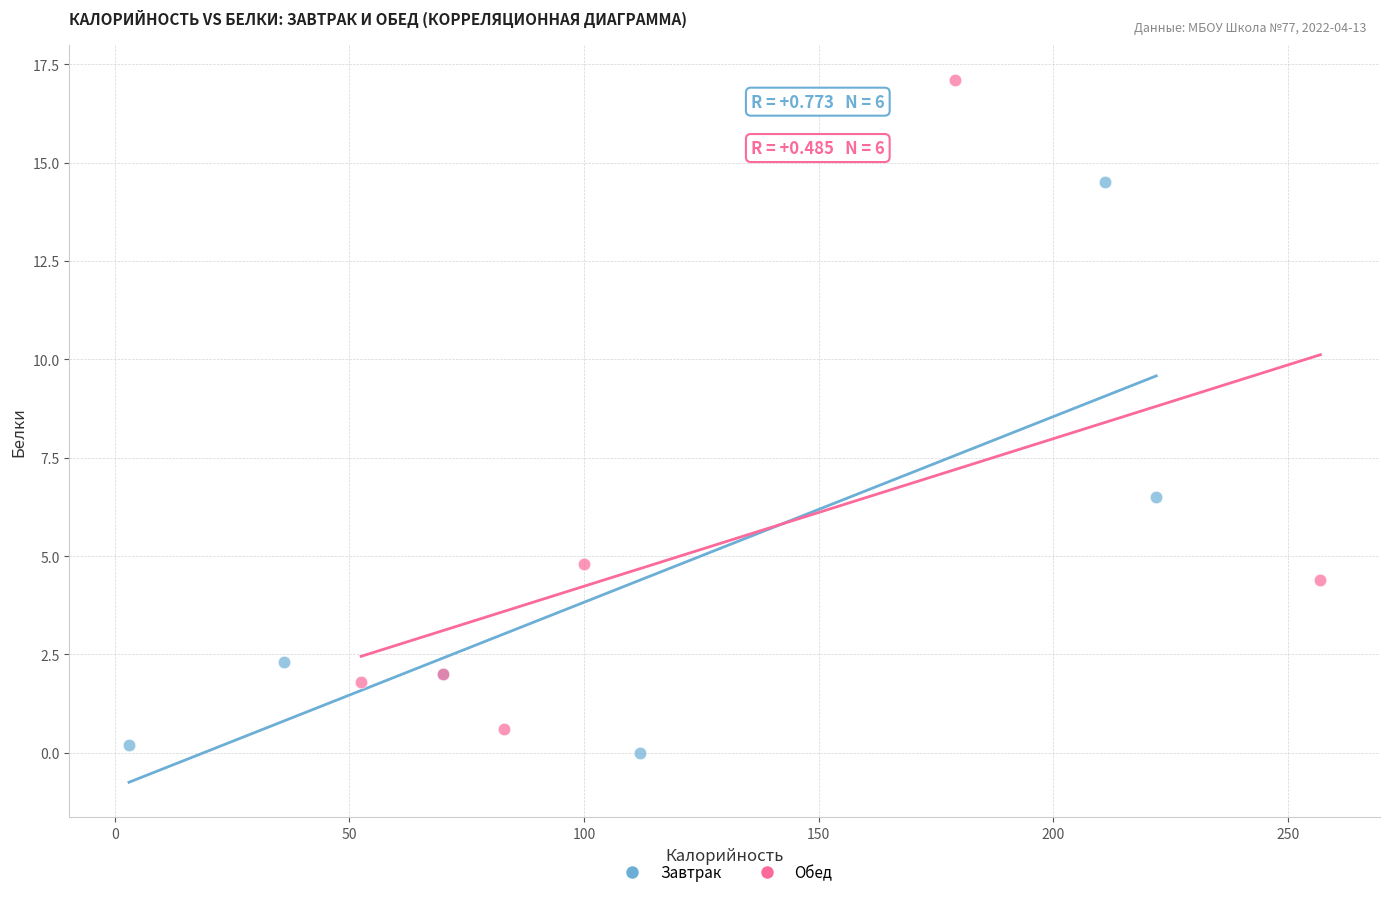

Which series reaches the minimum Y coordinate?

Завтрак